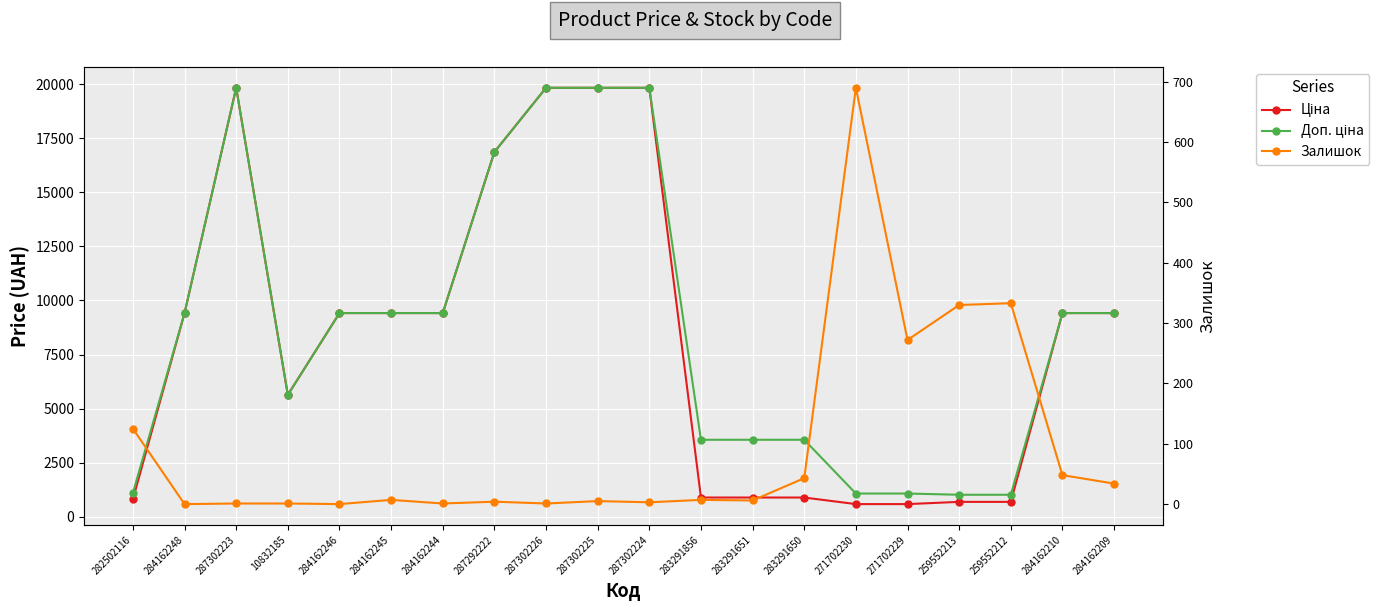

What is the value of the Доп. ціна point at the 12th from the left?

3559.7